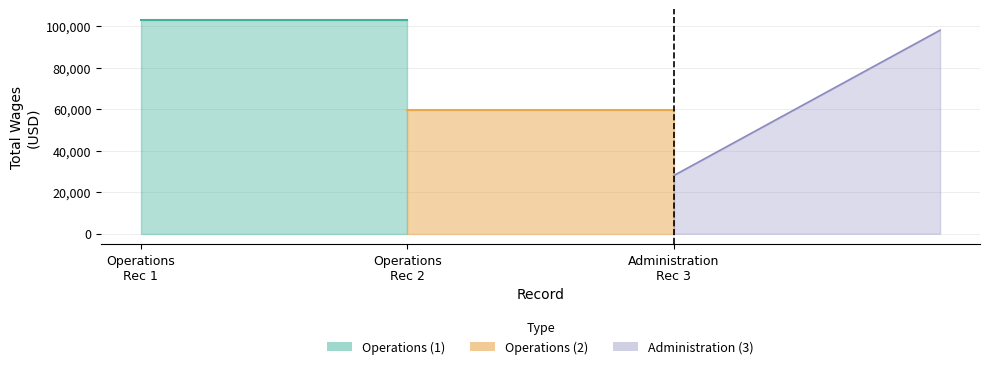

List the labels in order of value, smallest first.

3., 2., 1.